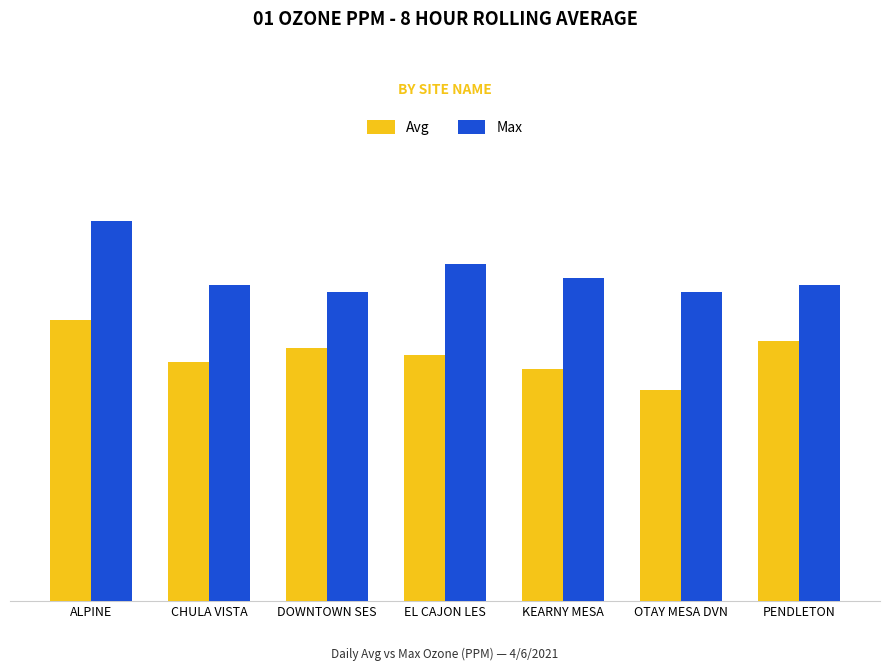

The value of Max at OTAY MESA DVN is 0.0. True or false?

True